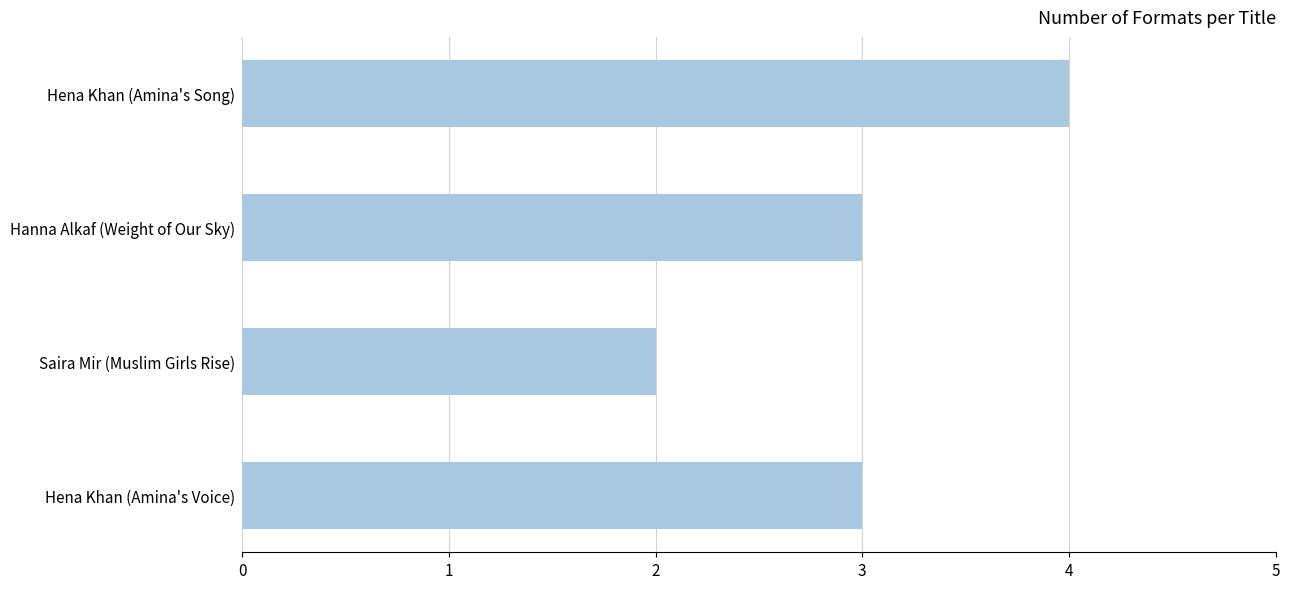

Reading top to bottom, list all the values displayed in this chart.

Hena Khan (Amina's Song)=4	Hanna Alkaf (Weight of Our Sky)=3	Saira Mir (Muslim Girls Rise)=2	Hena Khan (Amina's Voice)=3